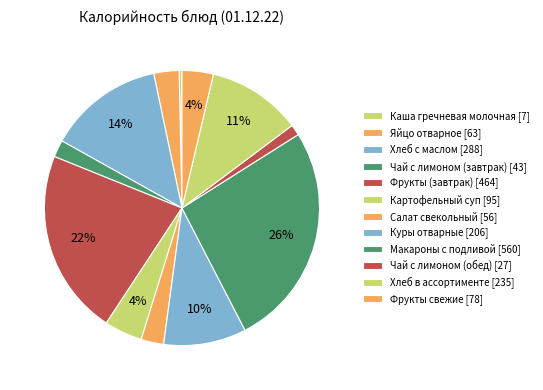

How many segments does this pie chart have?

12